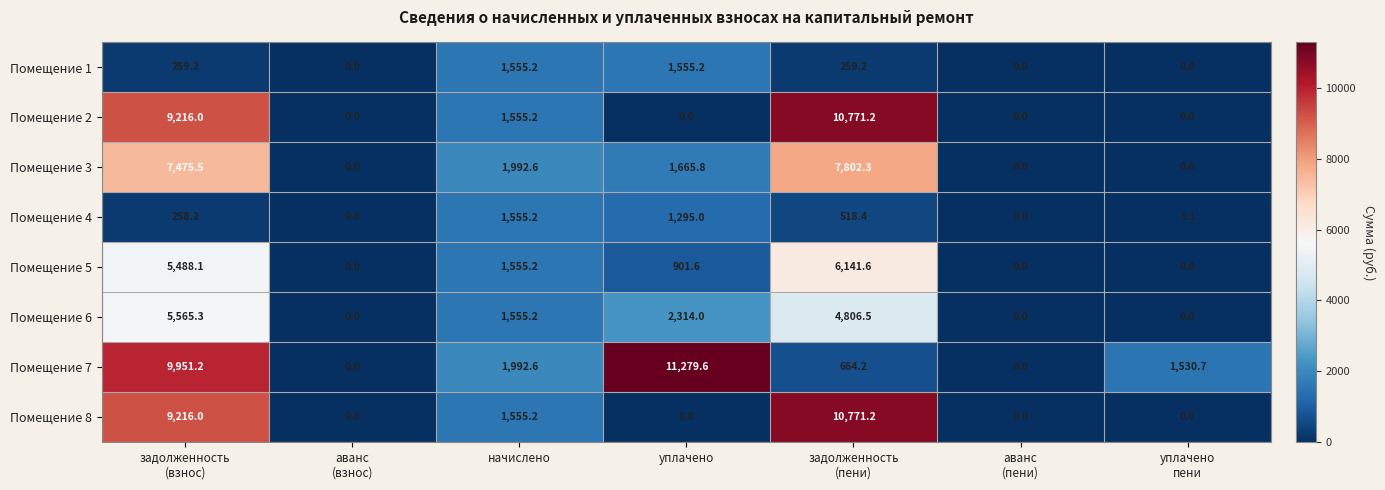

What is the sum of all Помещение 2 values?

21542.4